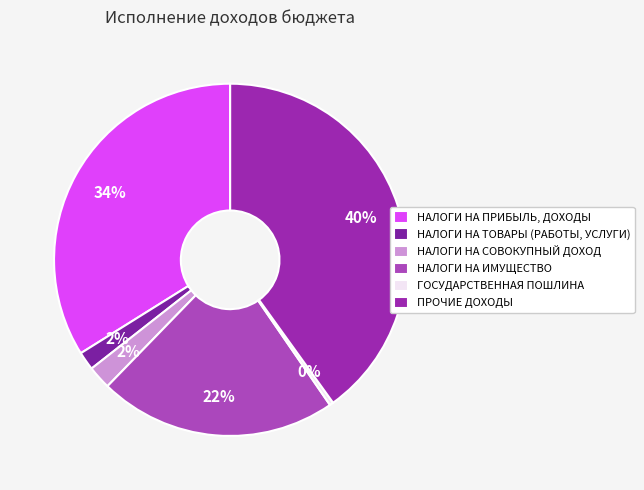

True or false: НАЛОГИ НА ТОВАРЫ (РАБОТЫ, УСЛУГИ) accounts for 1% of the total.

False